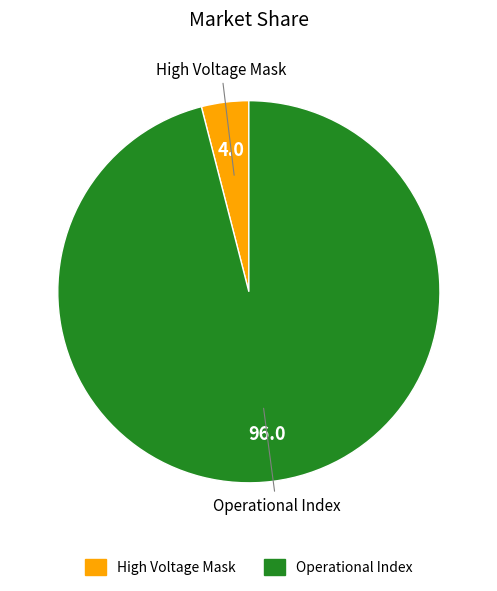

Is the sum of High Voltage Mask and Operational Index greater than half?

Yes